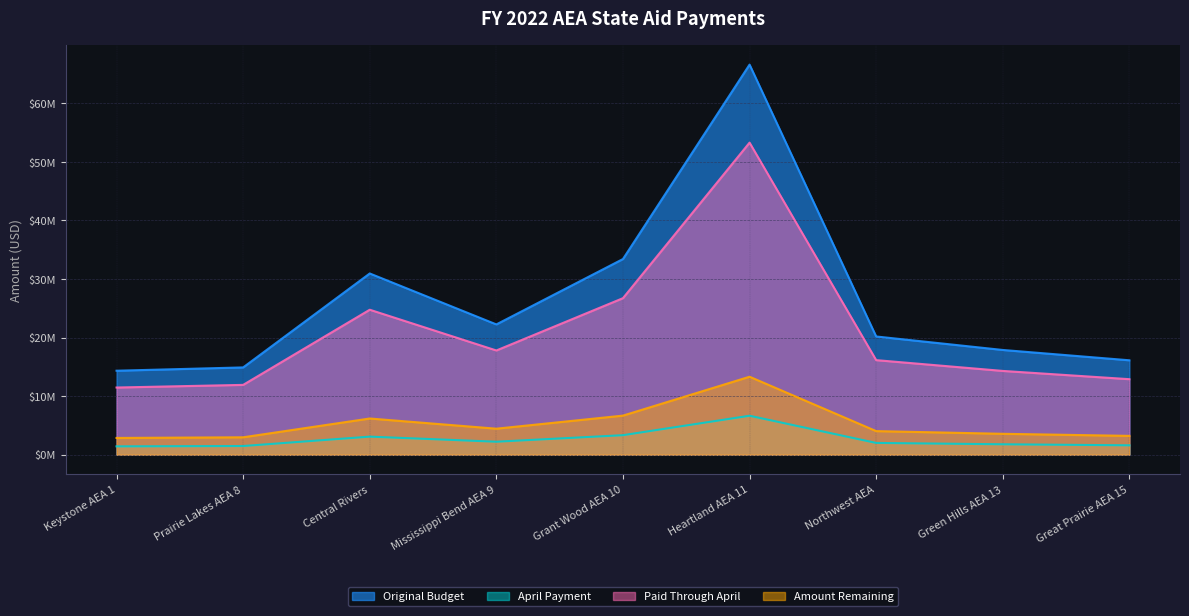

True or false: Paid Through April has more than 1 points higher than both neighbors.

True